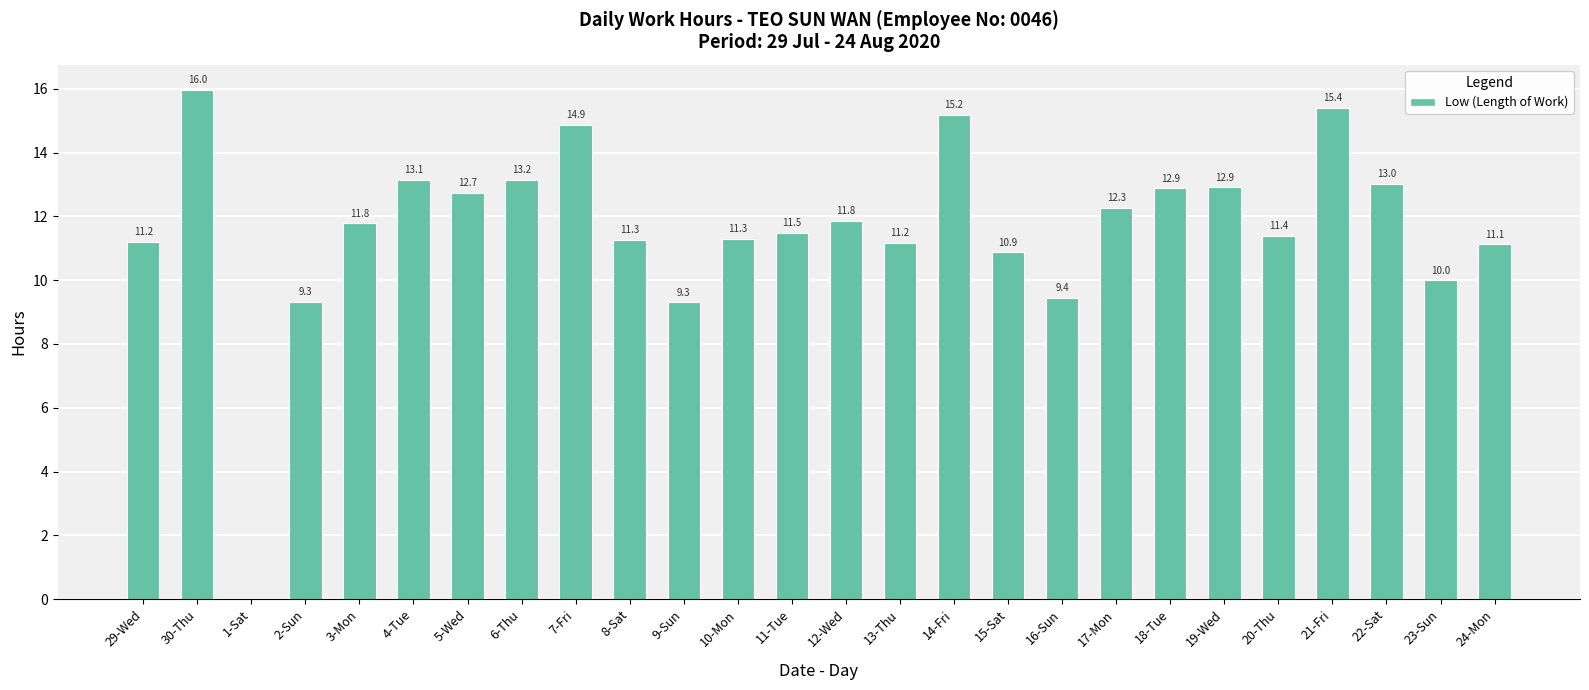

The chart shows a value of 18.4 at 6-Thu. True or false?

False